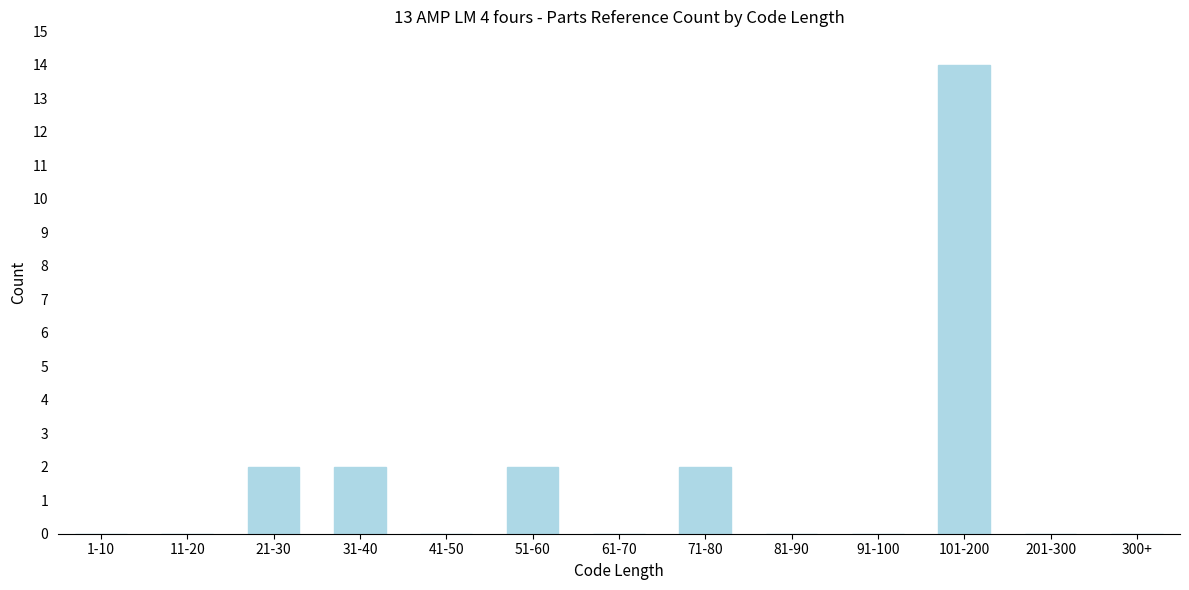

Reading left to right, extract all data points from this chart.

1-10=0	11-20=0	21-30=2	31-40=2	41-50=0	51-60=2	61-70=0	71-80=2	81-90=0	91-100=0	101-200=14	201-300=0	300+=0